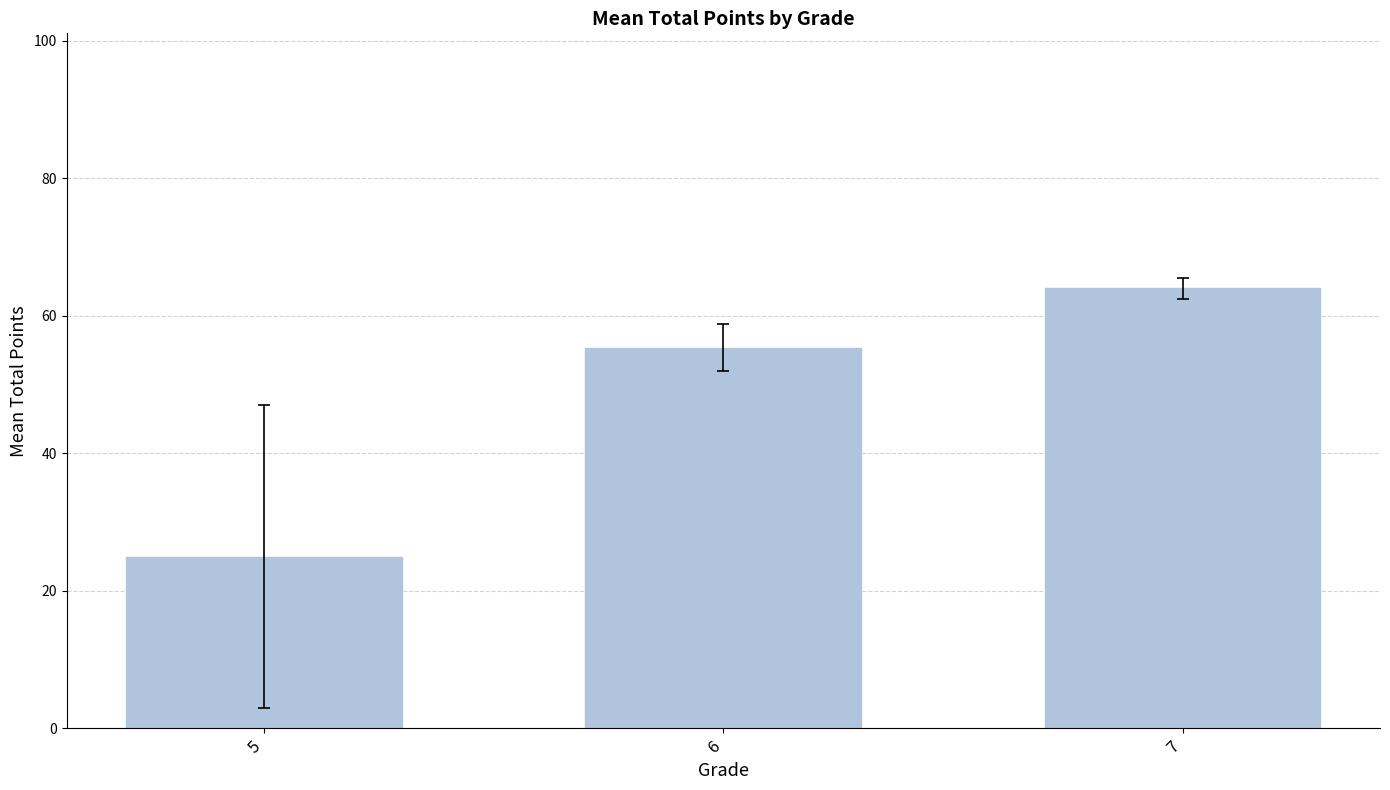

Is it true that the value at 5 is 13.3?

False